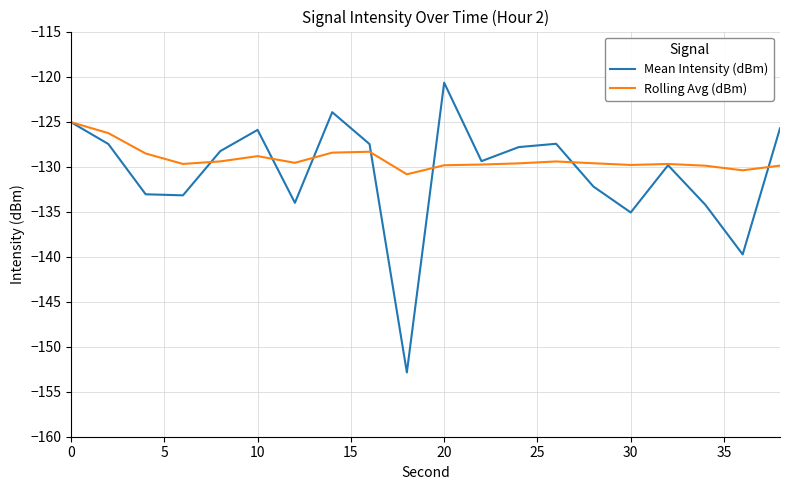

What is the minimum value for Mean Intensity (dBm)?

-152.9